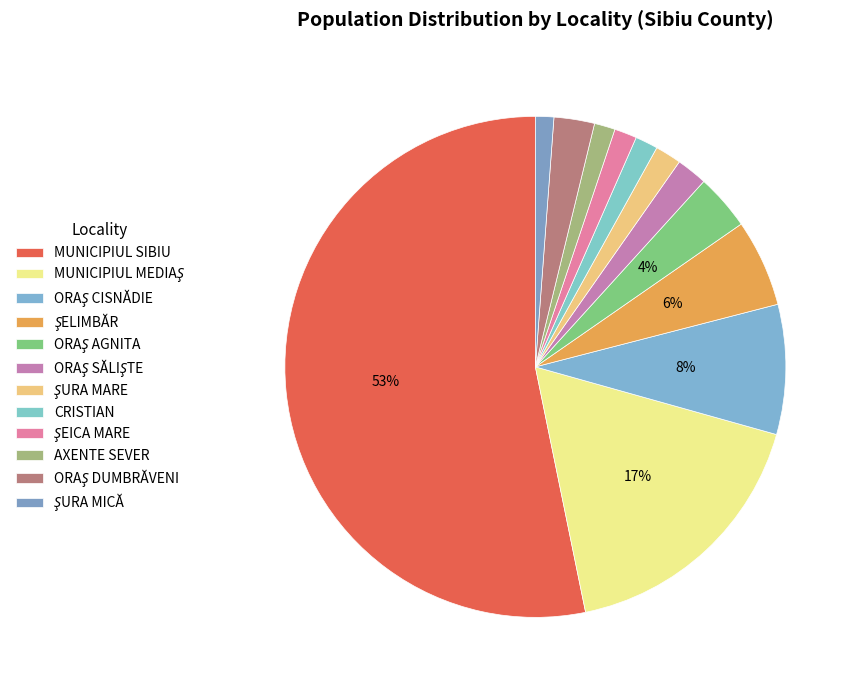

What is the change in value from ŞURA MARE to CRISTIAN?

-718